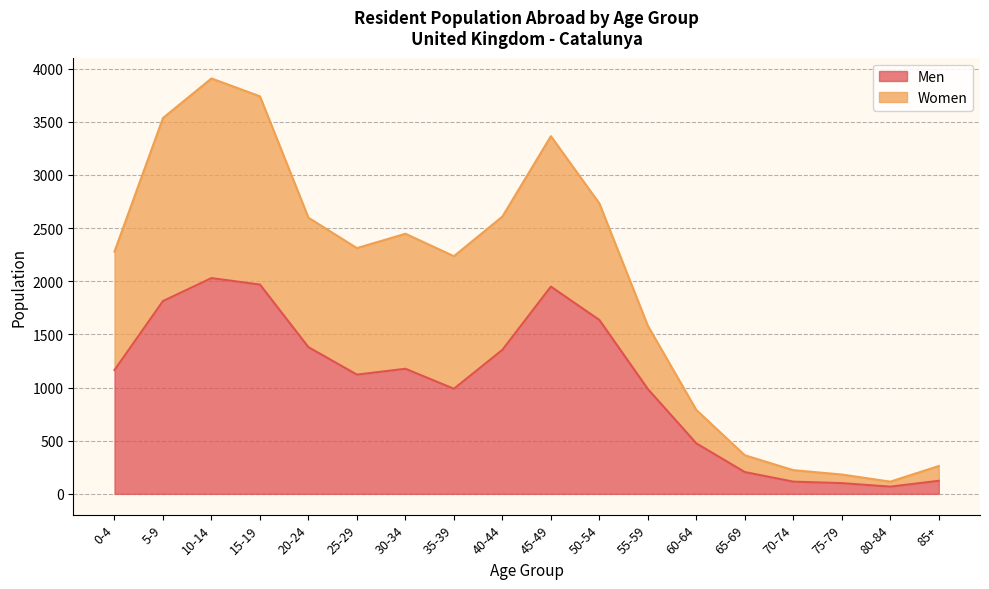

True or false: Women and Men intersect in this chart.

False